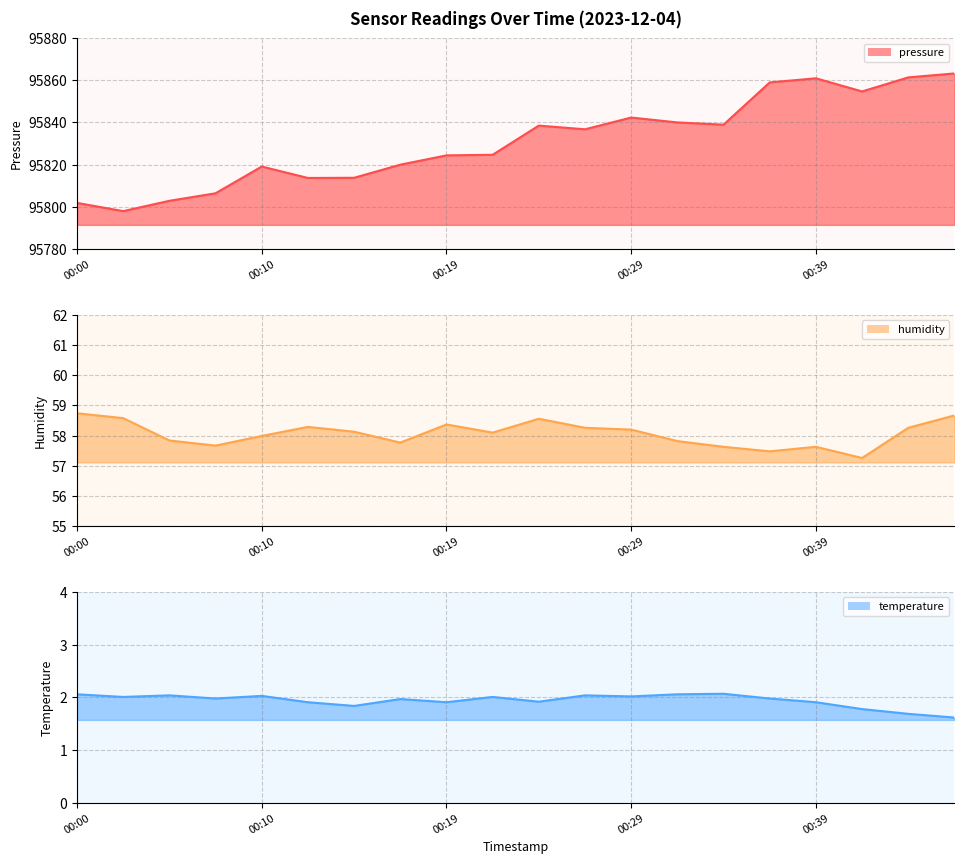

The pressure line series shows 95824.7 at 9. True or false?

True